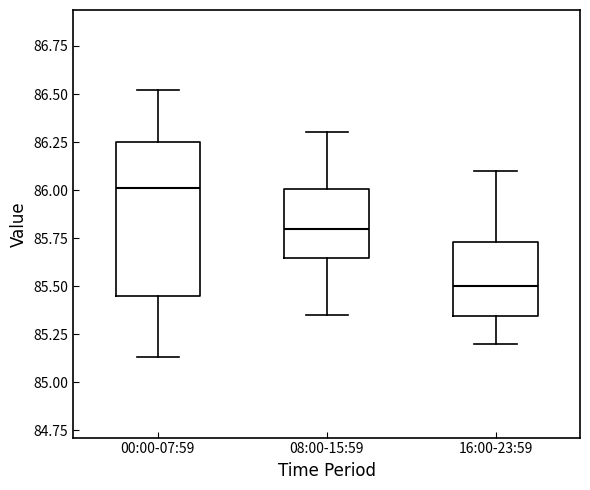

Which box has the highest median line?

00:00-07:59